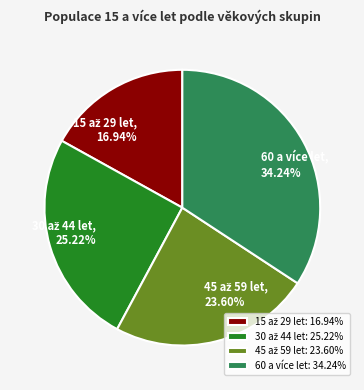

Is there a majority slice in this chart?

No